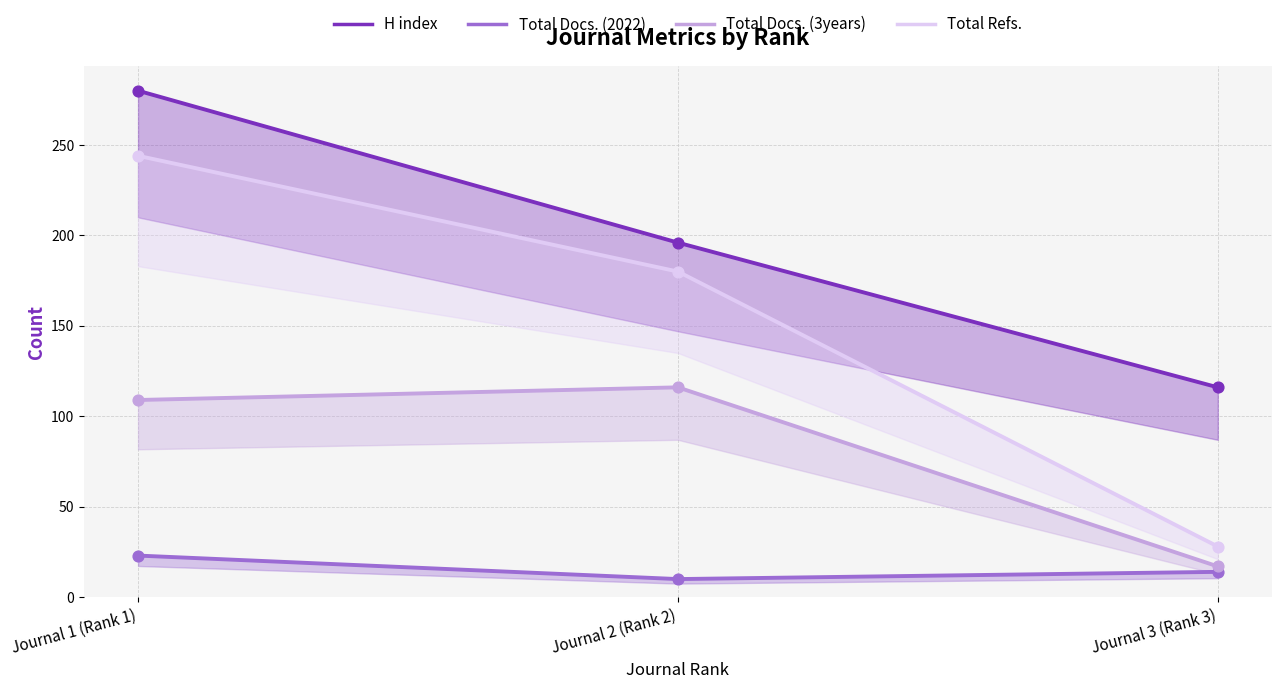

Is the value of Total Docs. (3years) at Journal 2 (Rank 2) greater than the value of Total Docs. (2022) at Journal 3 (Rank 3)?

Yes